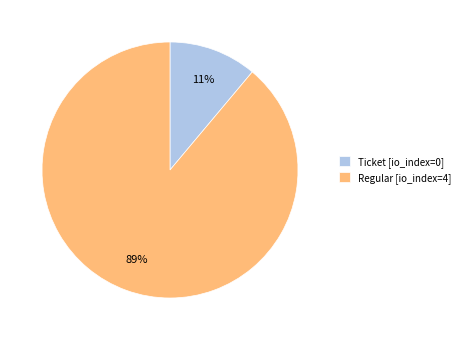

To the nearest percent, what is the difference between the Ticket and Regular slice percentages?

78%